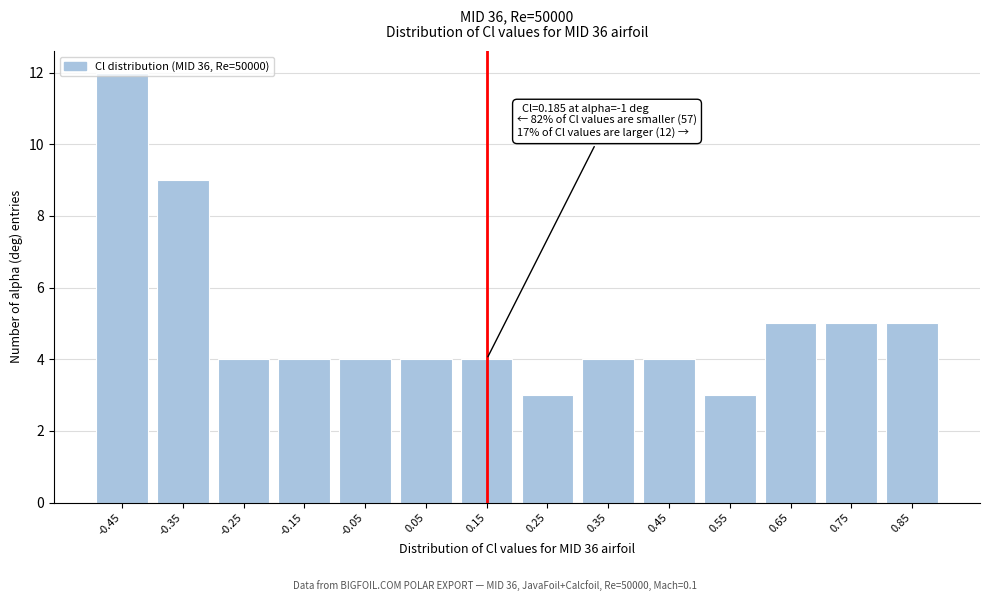

The value at 0.15 is 1. True or false?

False